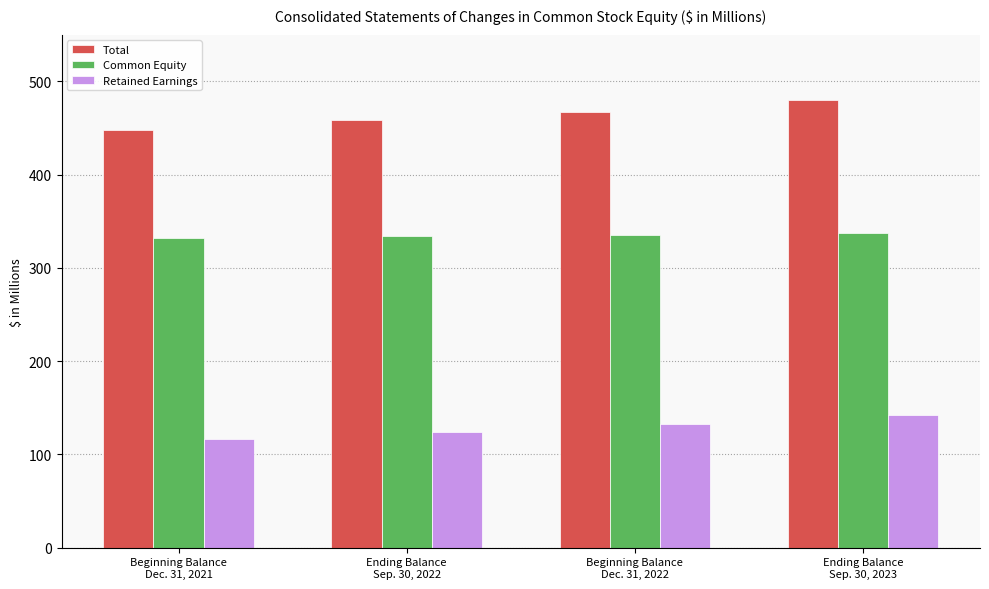

The Total series shows 260.7 at Beginning Balance
Dec. 31, 2022. True or false?

False